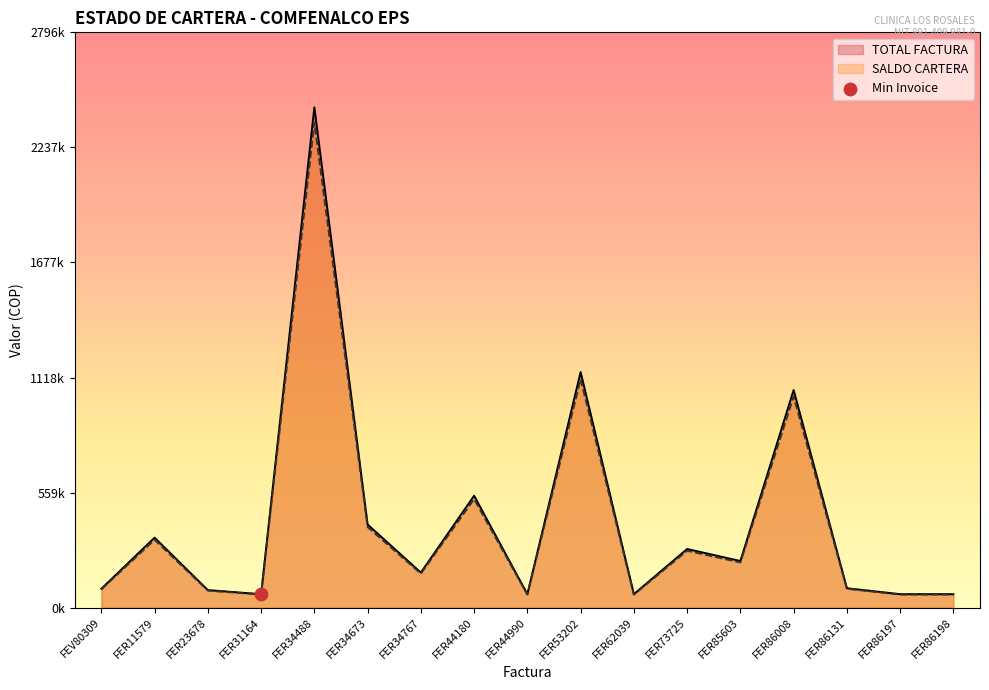

Which series contains the highest Y value?

TOTAL FACTURA